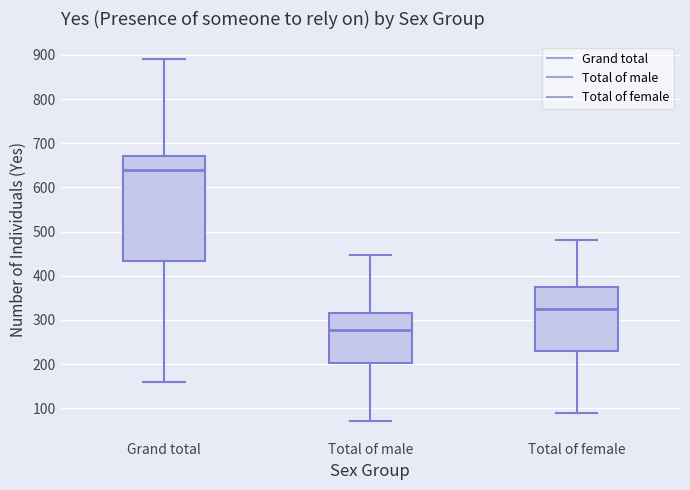

Which box has the lowest median line?

Total of male